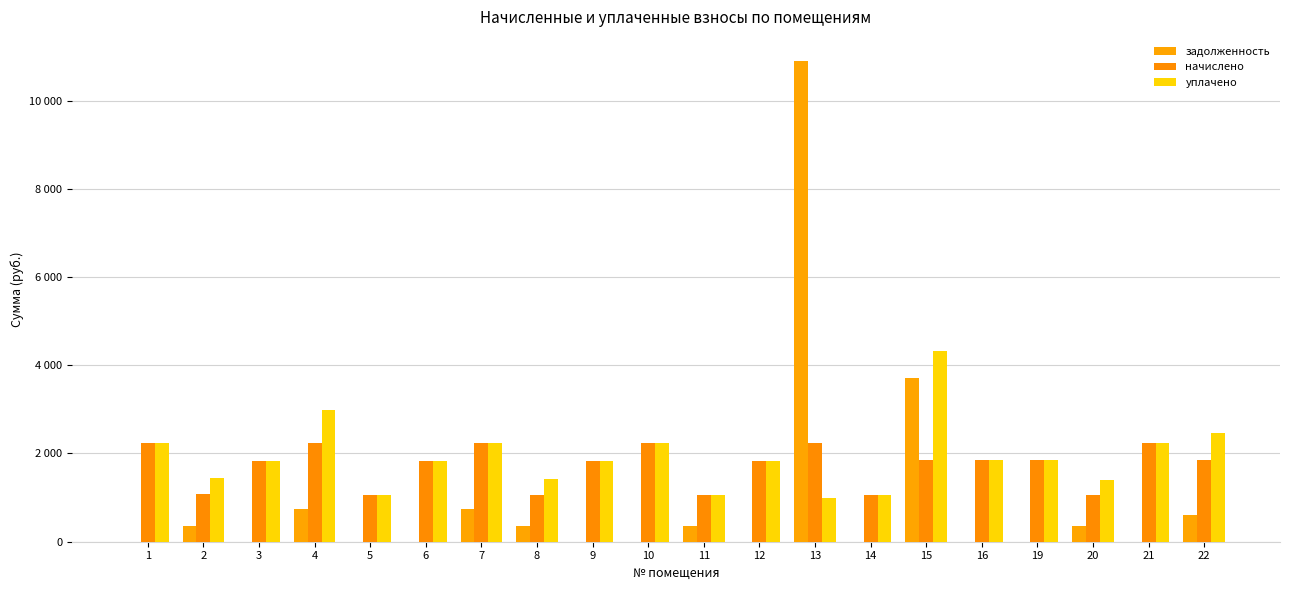

At how many categories does at least one series exceed 5711?

1